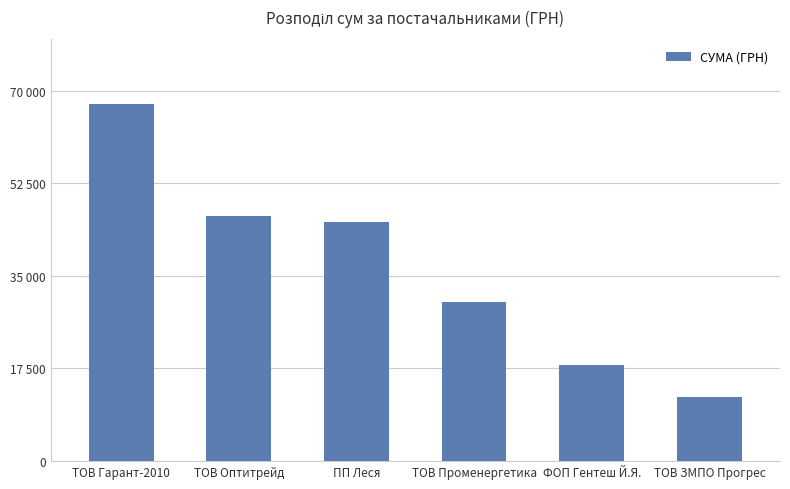

The value at ТОВ Гарант-2010 is 67499.4. True or false?

True